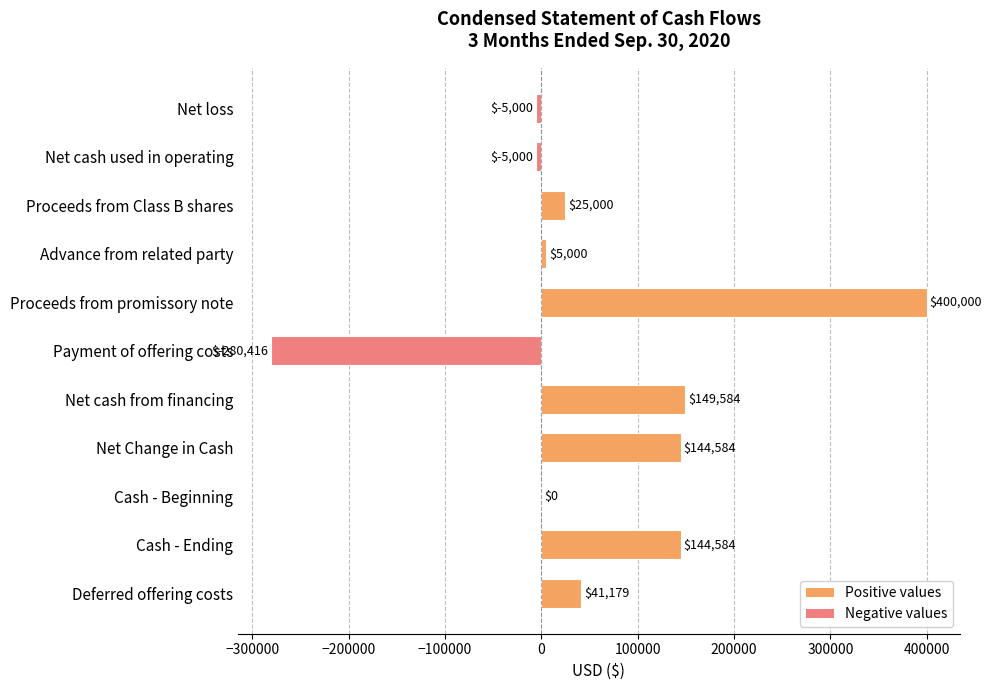

The value at Deferred offering costs is 41179. True or false?

True